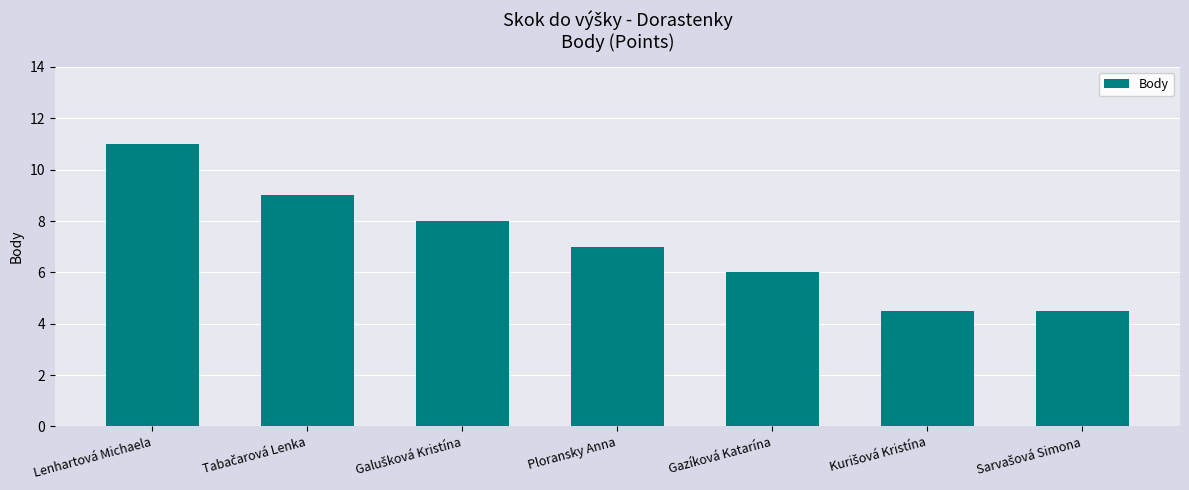

What is the average value?

7.1